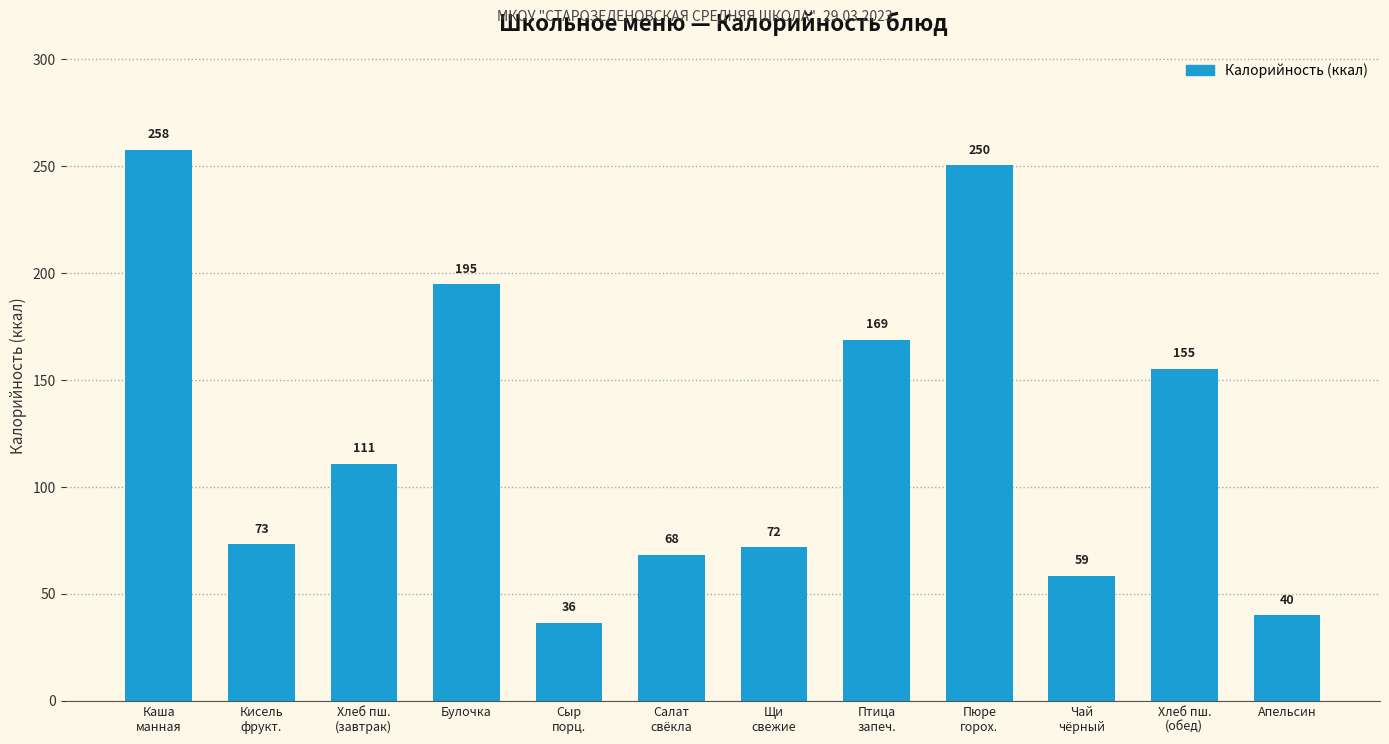

What is the greatest value displayed?

257.6